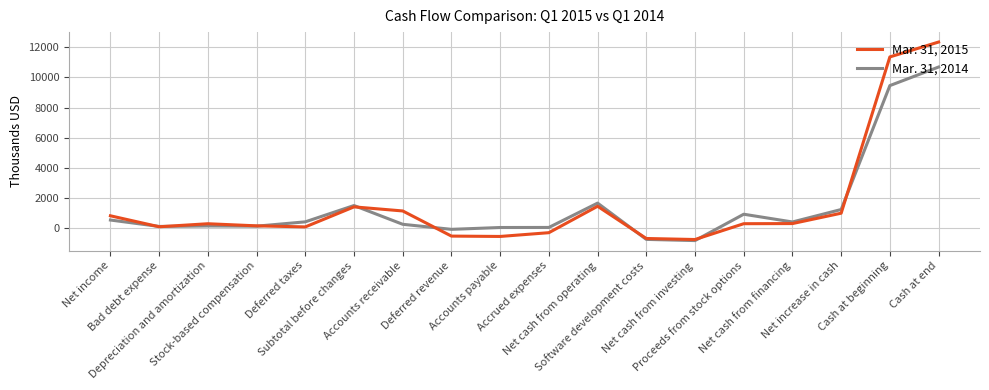

Rank the series by their average value, from lowest to highest.

Mar. 31, 2014, Mar. 31, 2015